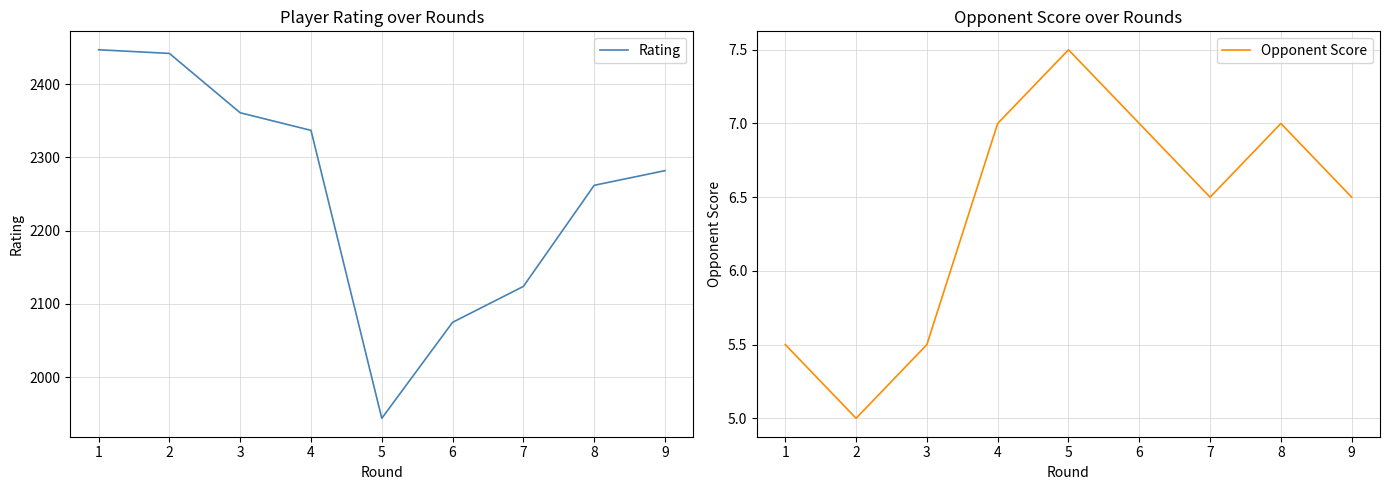

What is the lowest value of the Opponent Score series?

5.0